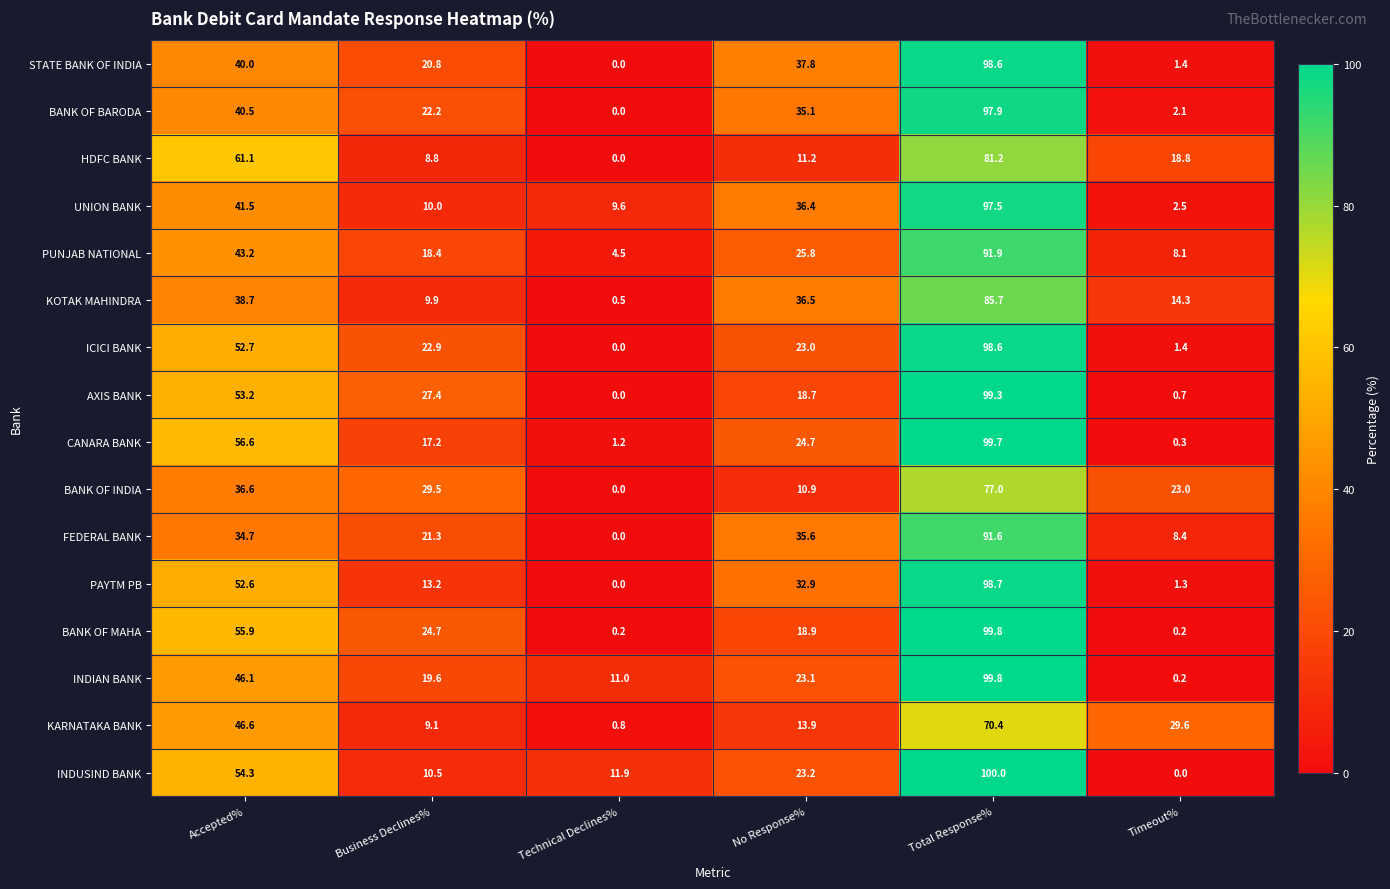

Between Technical Declines% and No Response%, which series saw the biggest shift?

STATE BANK OF INDIA